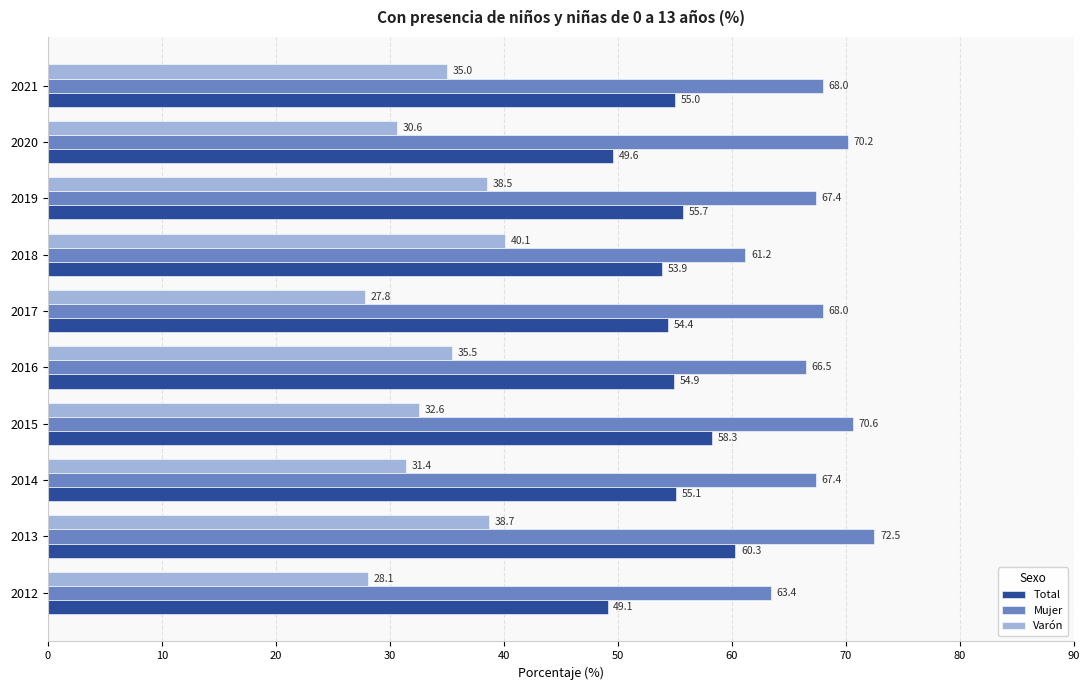

Between 2016 and 2018, which series saw the biggest shift?

Mujer